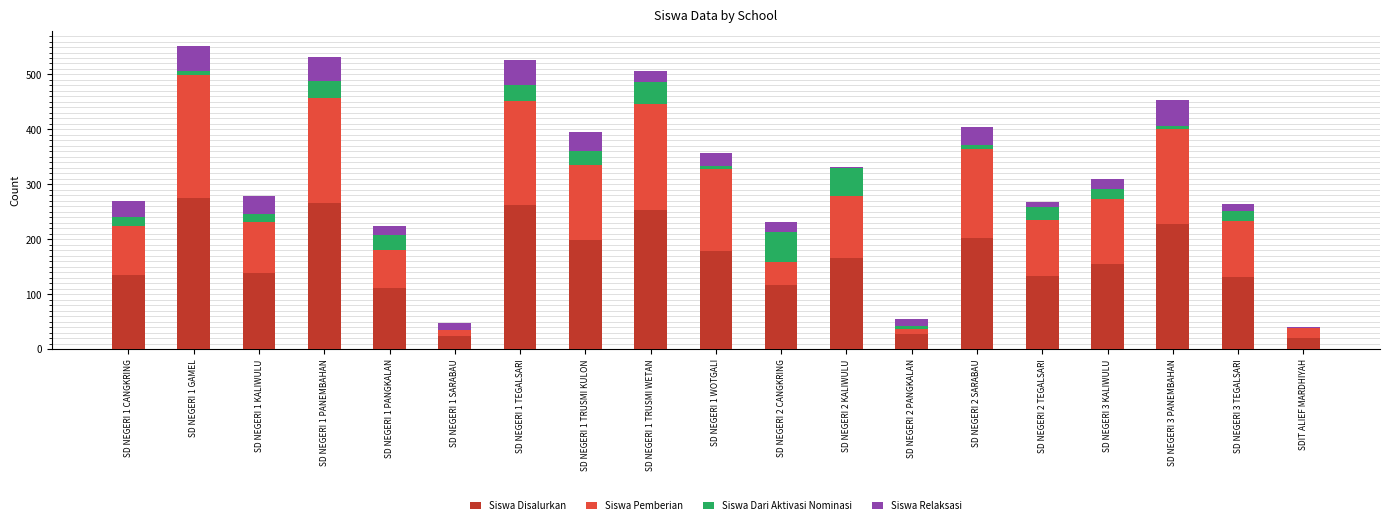

What is the maximum value for Siswa Disalurkan?

276